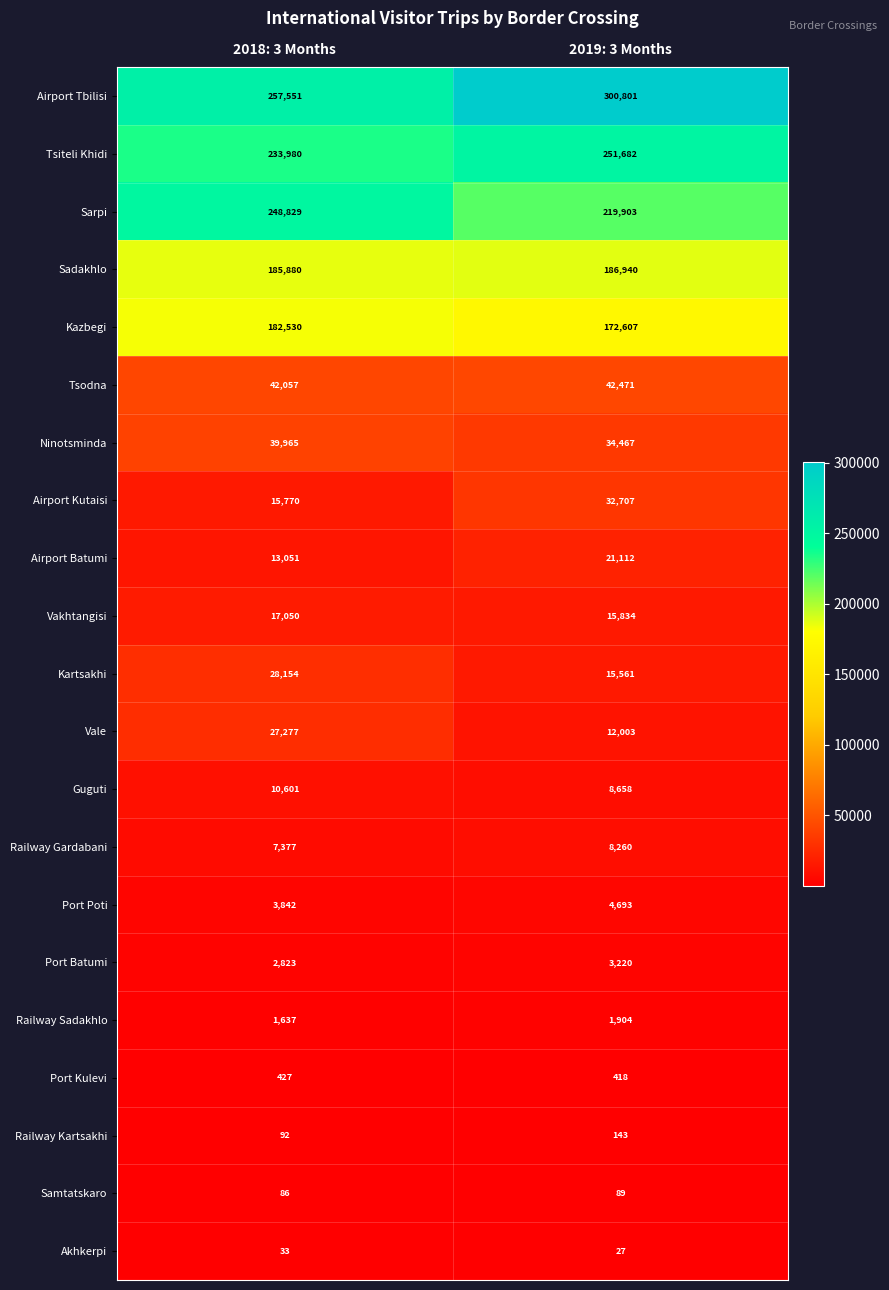

What is the sum of the Guguti values at 2019: 3 Months and 2018: 3 Months?

19259